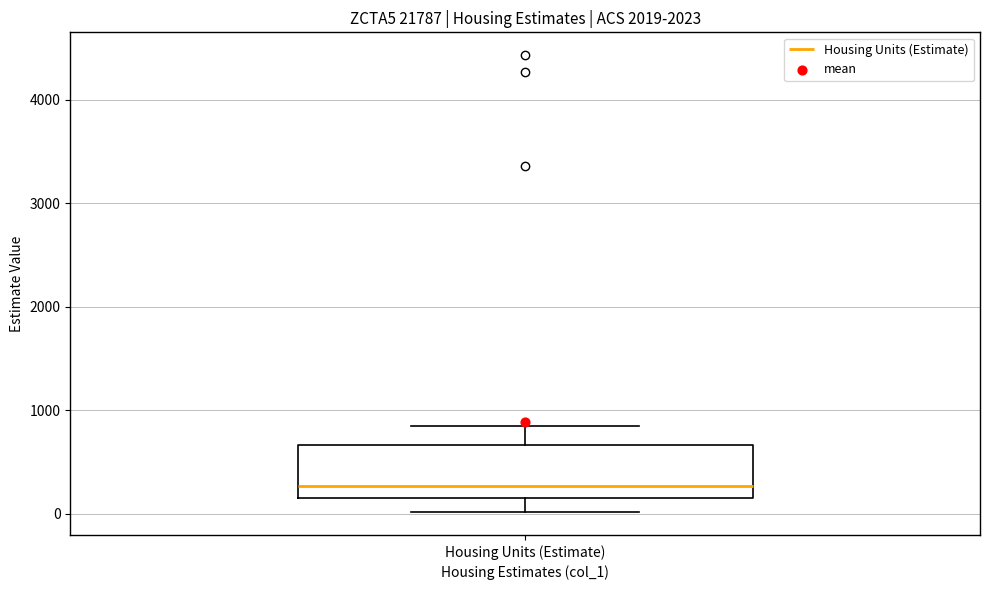

Read this box plot against the y-axis: the position of the median line, the range covered by the box, and the ends of both whiskers. The values are not printed on the chart, so give them approximately, as read against the axis.

median 300, box 200 to 700, whiskers 0 to 800